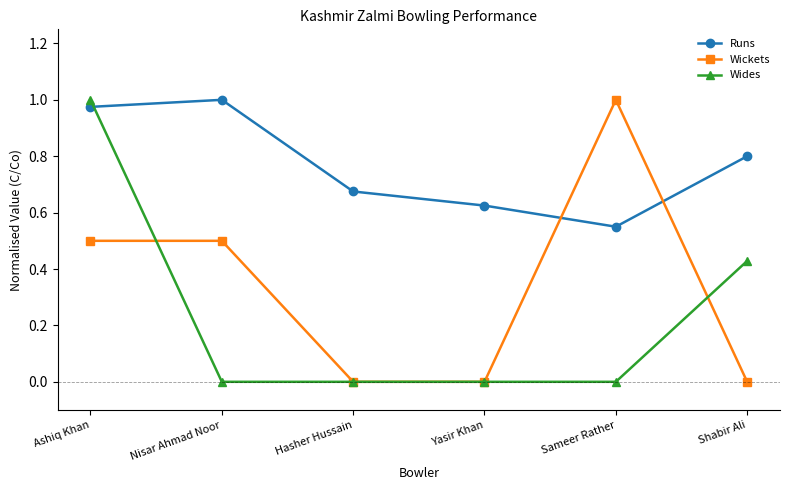

At which category does Runs reach its first local valley?

Sameer Rather